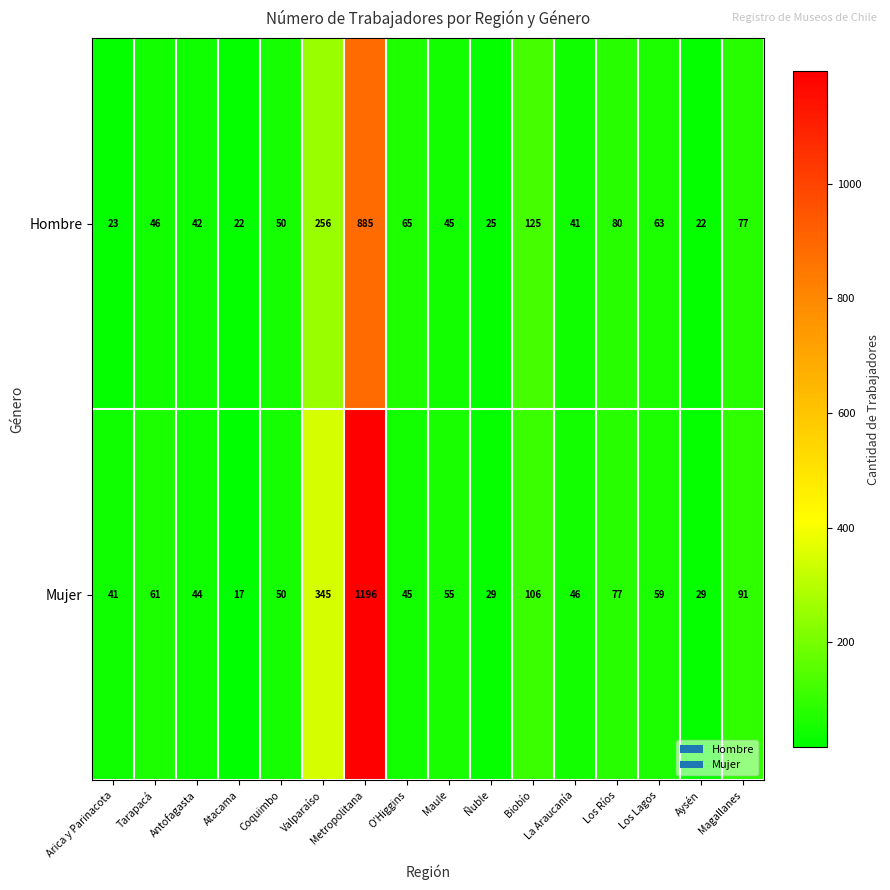

What is the smallest value displayed?

17